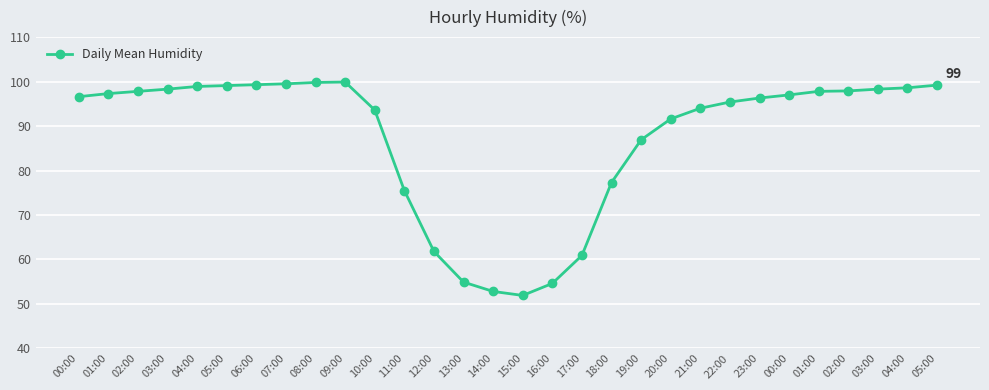

Reading left to right, list all the values displayed in this chart.

96.6	97.3	97.8	98.3	98.9	99.1	99.3	99.5	99.8	99.9	93.6	75.5	61.8	54.9	52.8	51.9	54.6	60.9	77.3	86.9	91.6	94.0	95.4	96.3	97.0	97.8	97.9	98.3	98.6	99.2